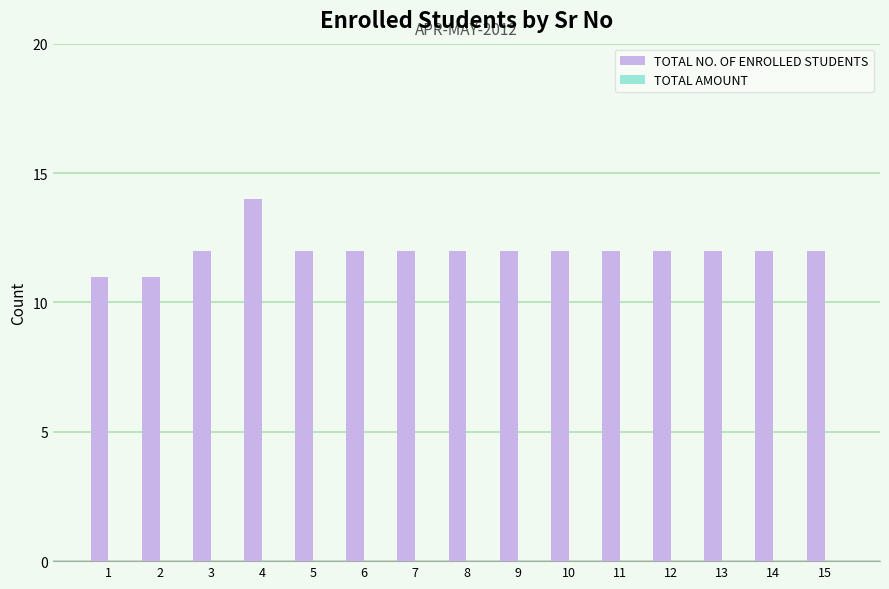

What is the value of the 3rd bar from the left?

12